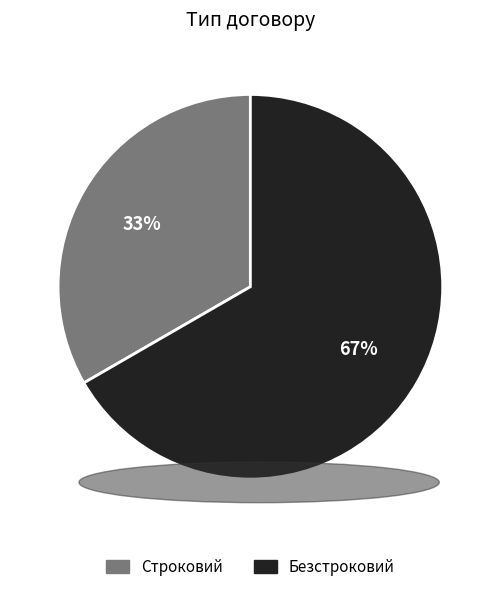

Which category has the biggest portion of the pie?

Безстроковий